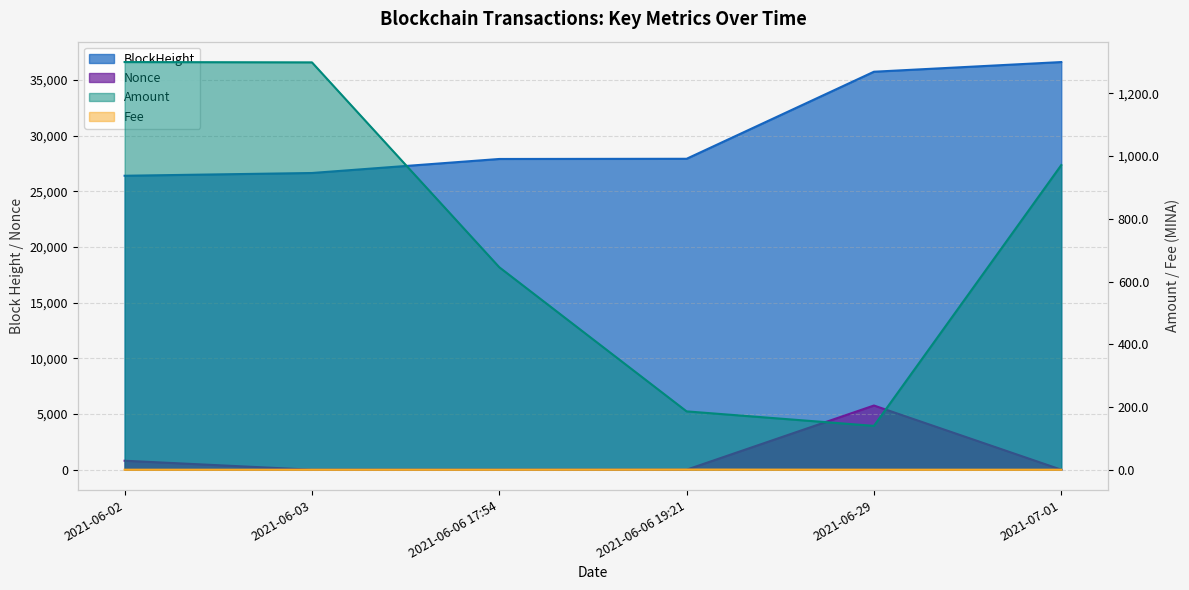

Reading left to right, transcribe all the data shown in this chart.

BlockHeight: 26394.0	26641.0	27900.0	27918.0	35734.0	36603.0
Amount: 1300.0	1299.0	645.6	186.0	139.8	971.4
Fee: 0.0	0.0	0.1	0.5	0.0	0.0
Nonce: 806.0	0.0	1.0	1.0	5764.0	1.0